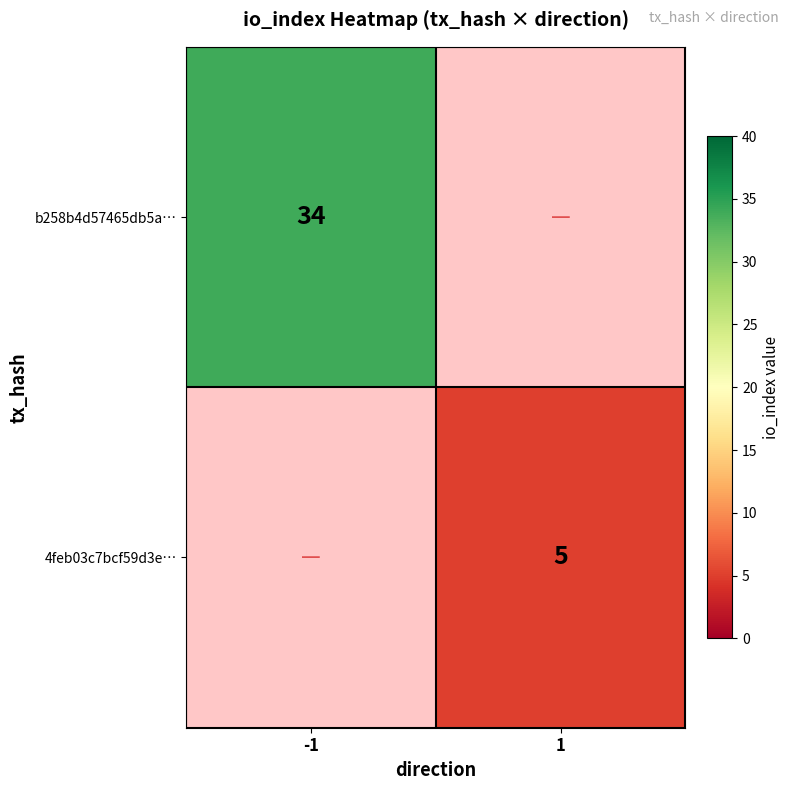

The value of b258b4d57465db5a… at -1 is 34. True or false?

True